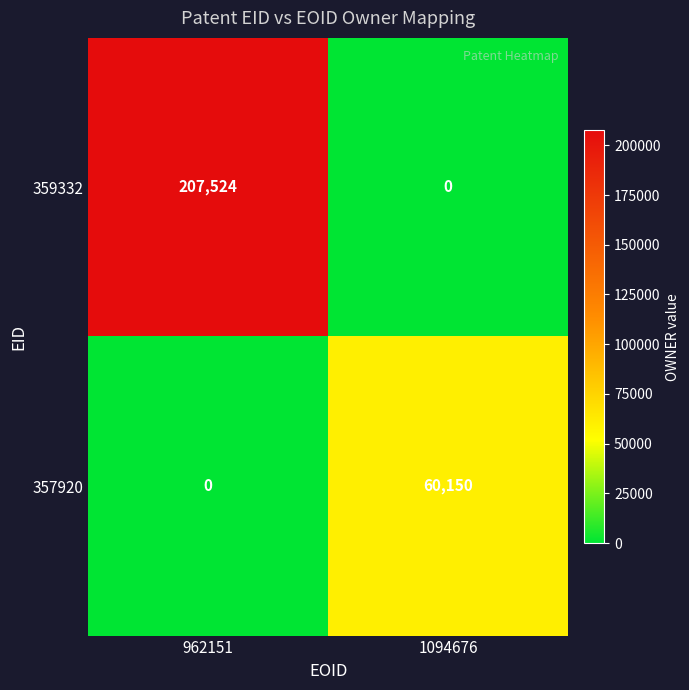

At how many categories does at least one series exceed 203774?

1